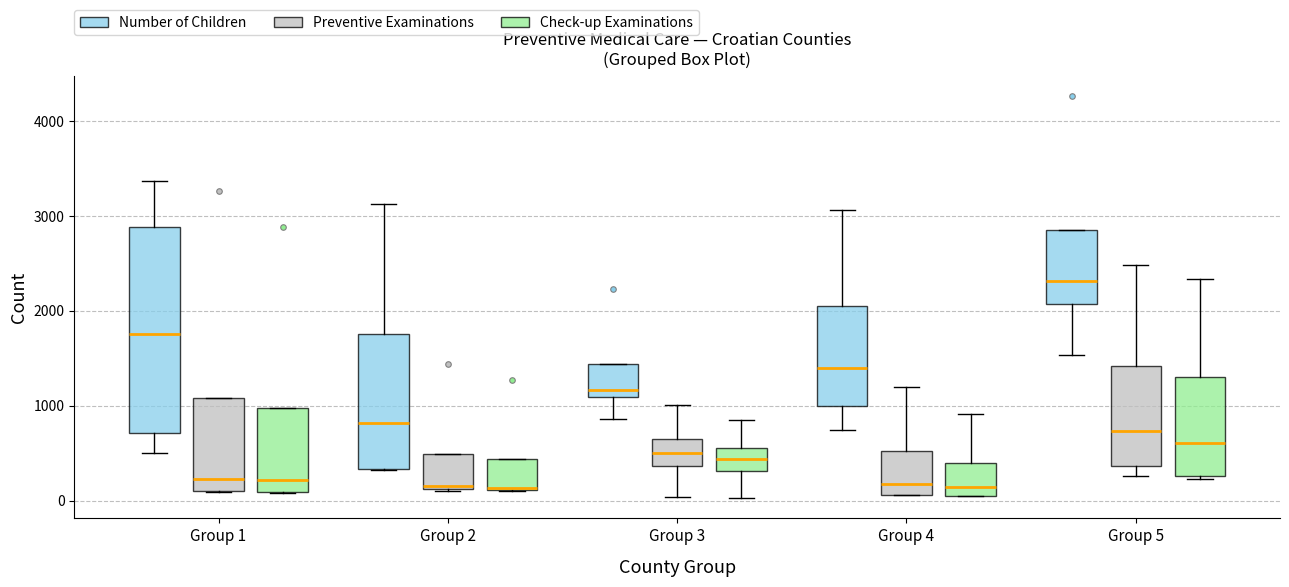

Comparing the boxes themselves (not the whiskers), which one is the tallest?

Group 1 (Number of Children)